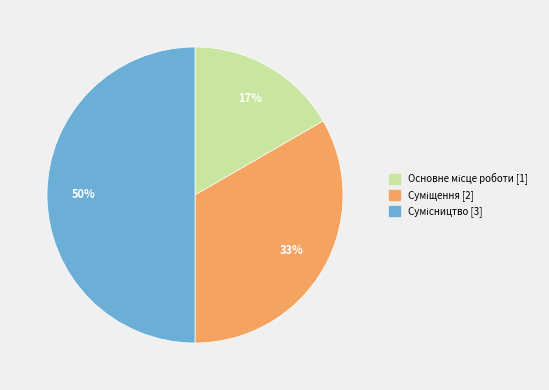

To the nearest percent, what is the average slice percentage?

33%